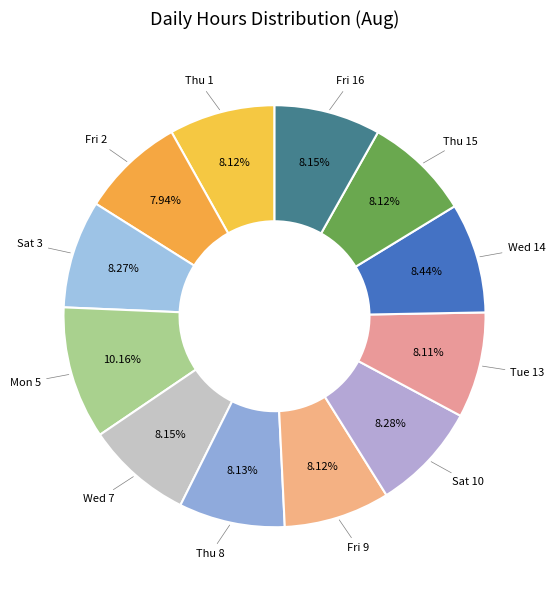

How many segments does this pie chart have?

12